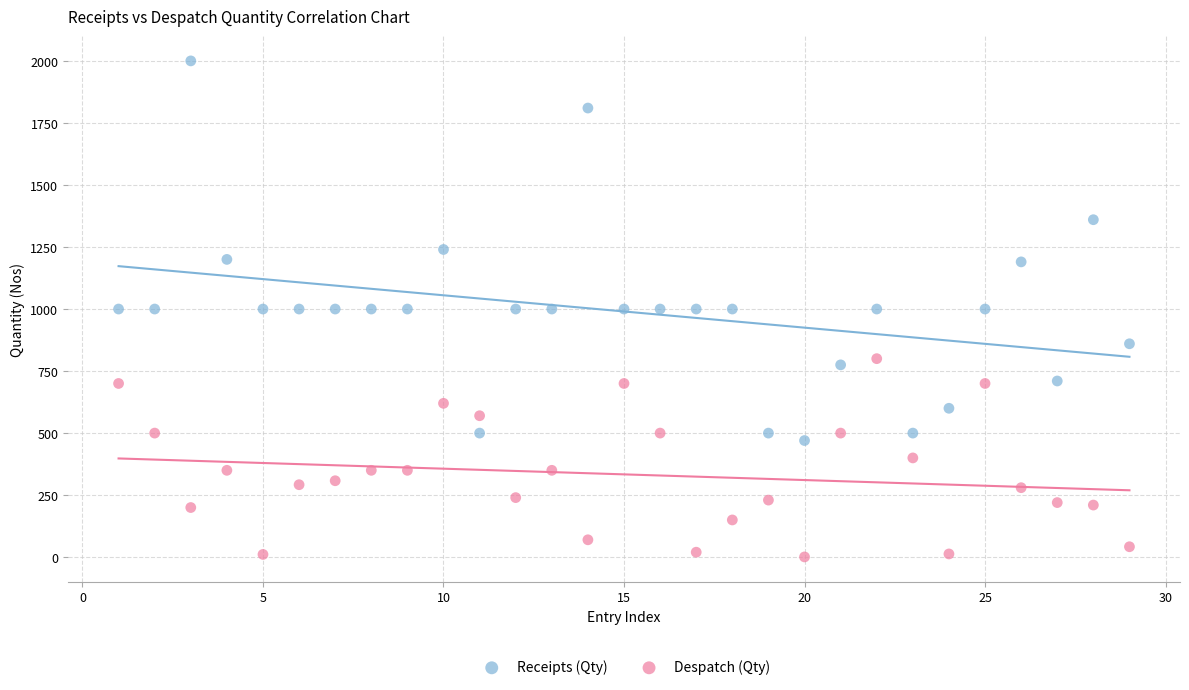

What are all the series names shown in the legend?

Receipts (Qty), Despatch (Qty)